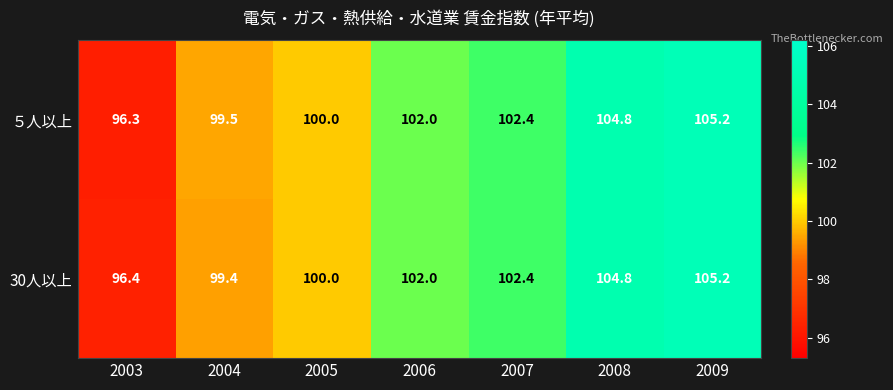

Is the value of ５人以上 at 2005 greater than the value of 30人以上 at 2003?

Yes